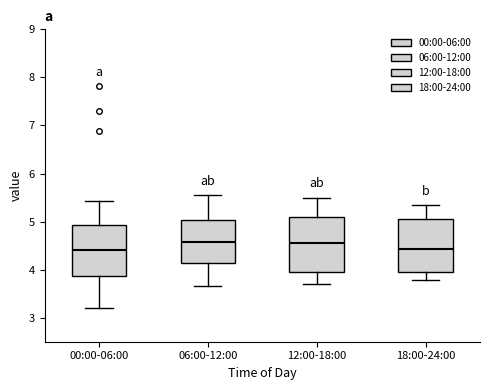

Where is the upper edge of the box for 18:00-24:00 on the y-axis? The values are not printed on the chart, so give them approximately, as read against the axis.

5.1